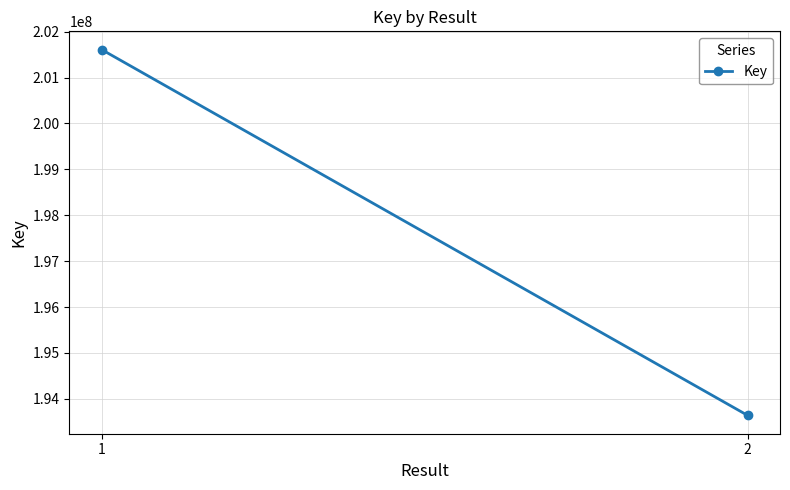

Reading right to left, what are all the values shown in this chart?

193640125	201607971